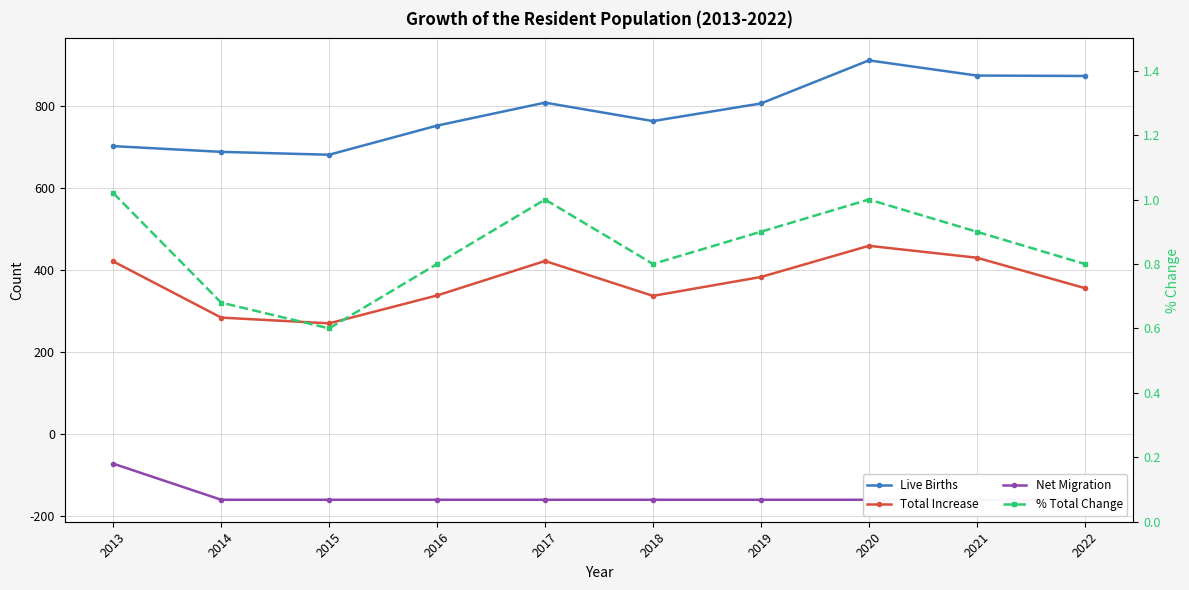

What is the minimum value shown in the chart?

-160.0